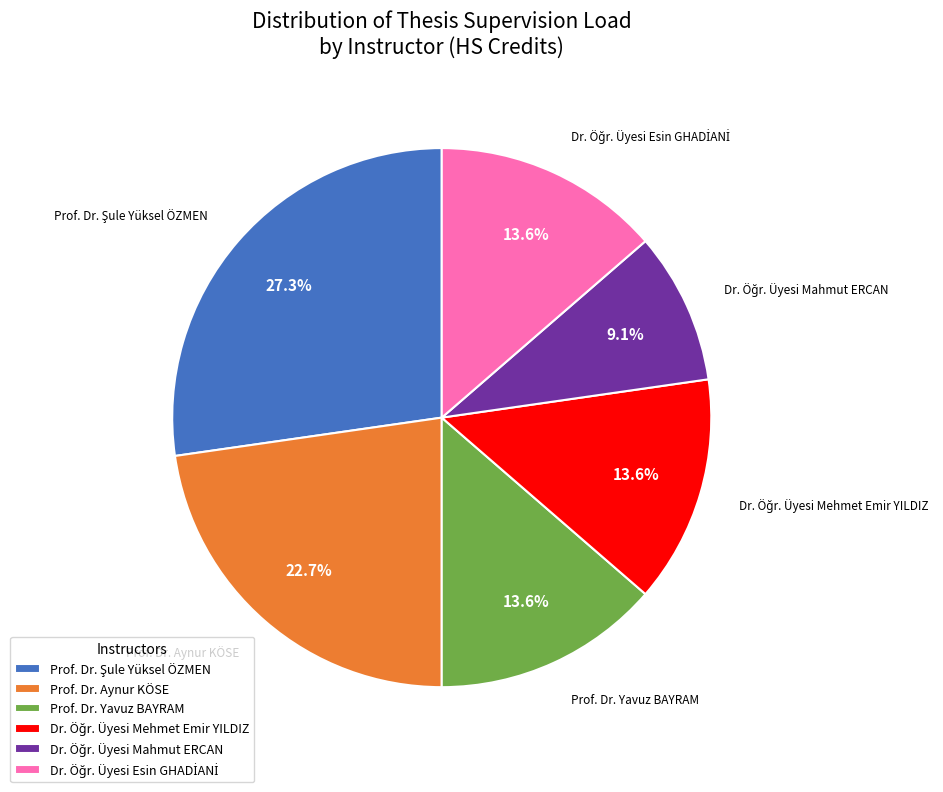

How much of the chart is everything except Prof. Dr. Yavuz BAYRAM?

86.4%